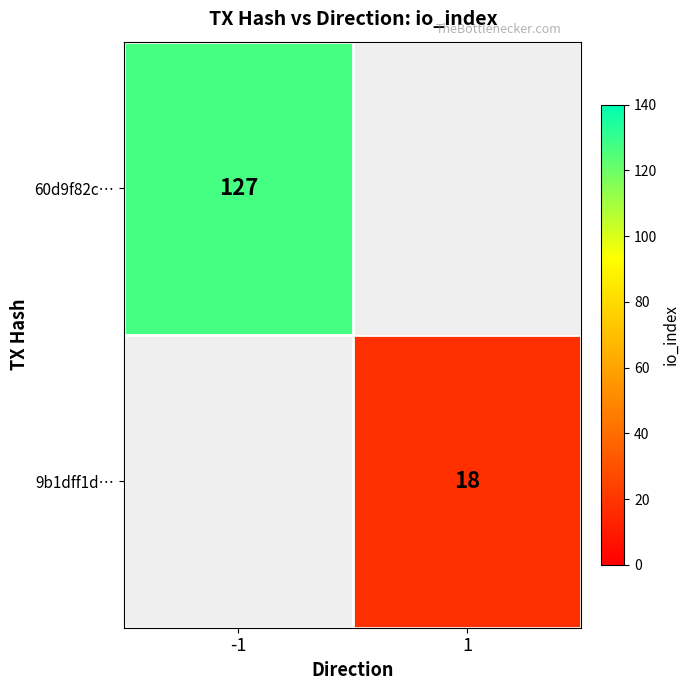

Is the value of 9b1dff1d… at 1 greater than the value of 60d9f82c… at -1?

No